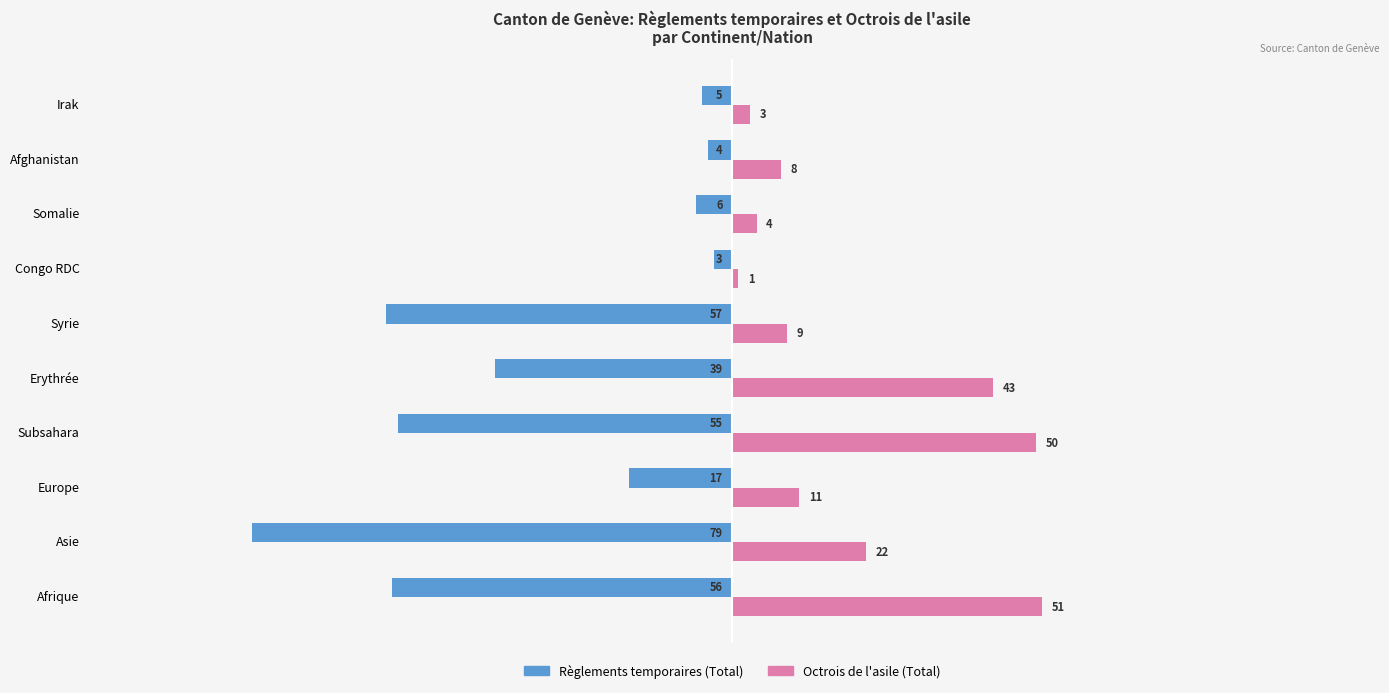

Which series has the largest range (max minus min)?

Règlements temporaires (Total)